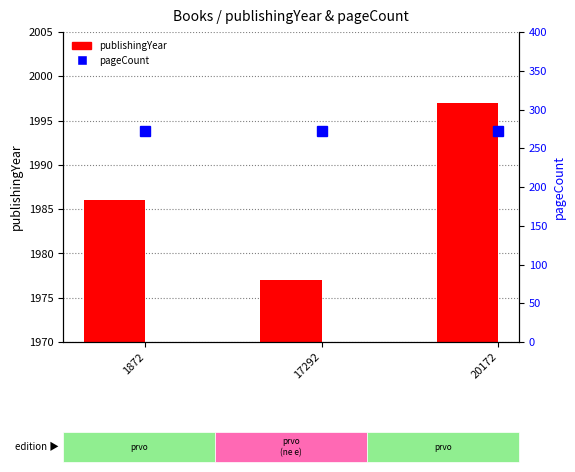

Count the number of categories in the chart.

3